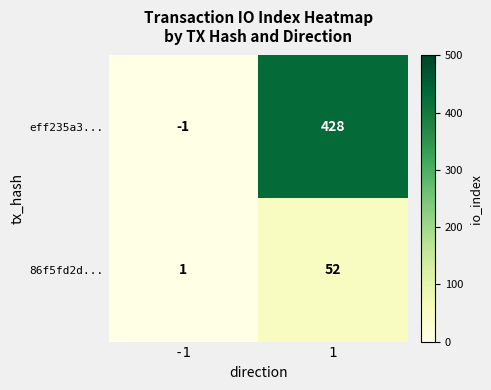

Reading right to left, what are all the values shown in this chart?

eff235a3...: 428	-1
86f5fd2d...: 52	1